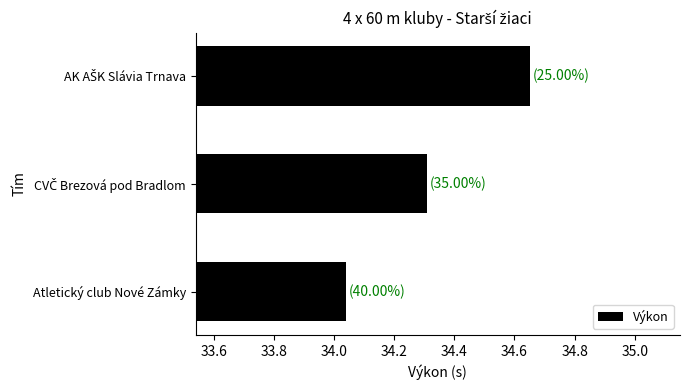

What is the difference between the maximum and minimum values?

0.6